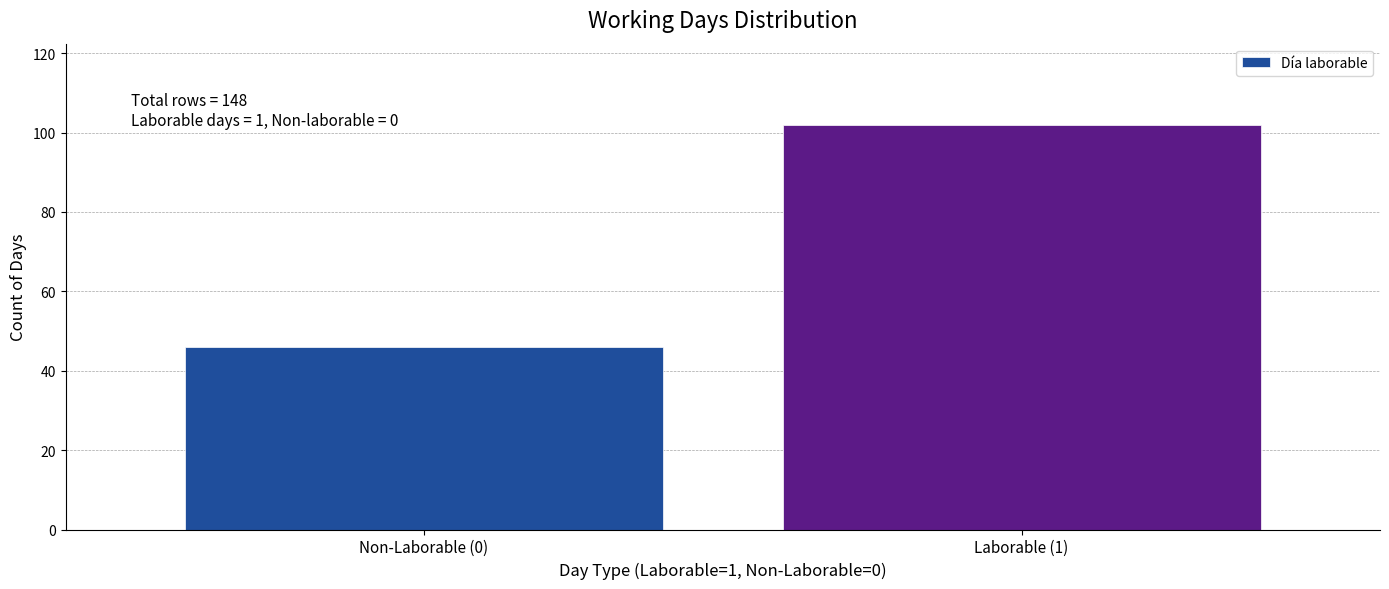

Reading left to right, extract all data points from this chart.

46	102